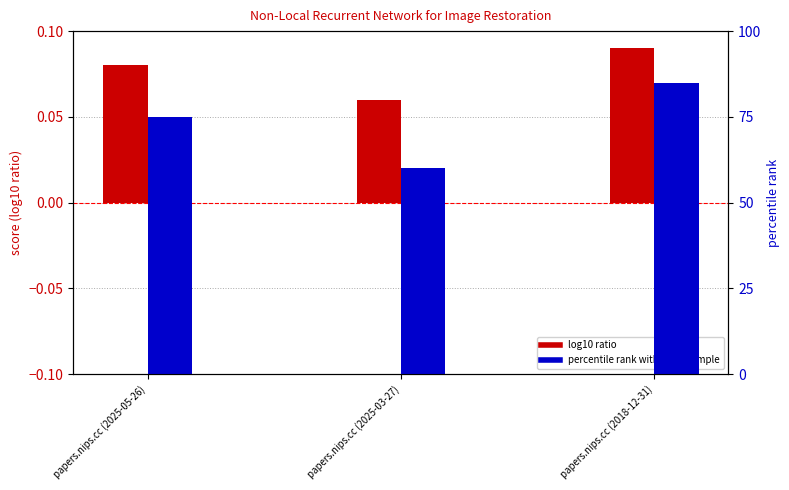

How many percentile rank within the sample values are between 60 and 85?

3